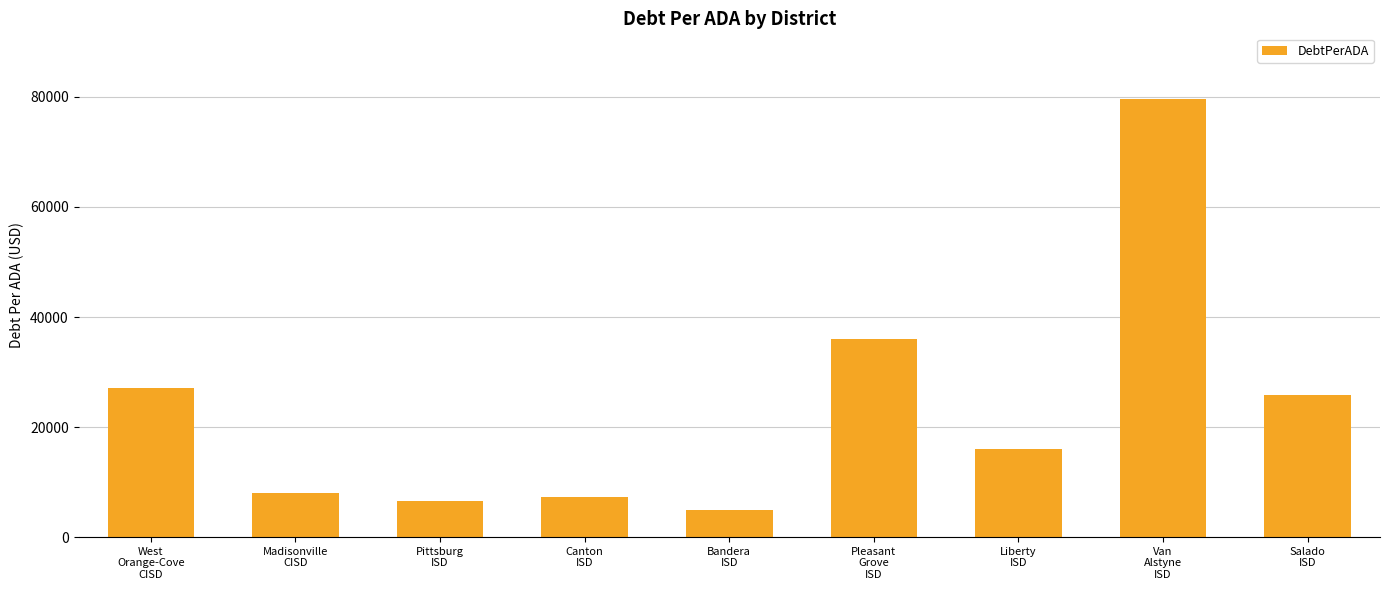

Reading left to right, extract all data points from this chart.

West
Orange-Cove
CISD=27031.8	Madisonville
CISD=7992.2	Pittsburg
ISD=6517.1	Canton
ISD=7212.2	Bandera
ISD=4876.9	Pleasant
Grove
ISD=36018.6	Liberty
ISD=16083.9	Van
Alstyne
ISD=79624.4	Salado
ISD=25784.6